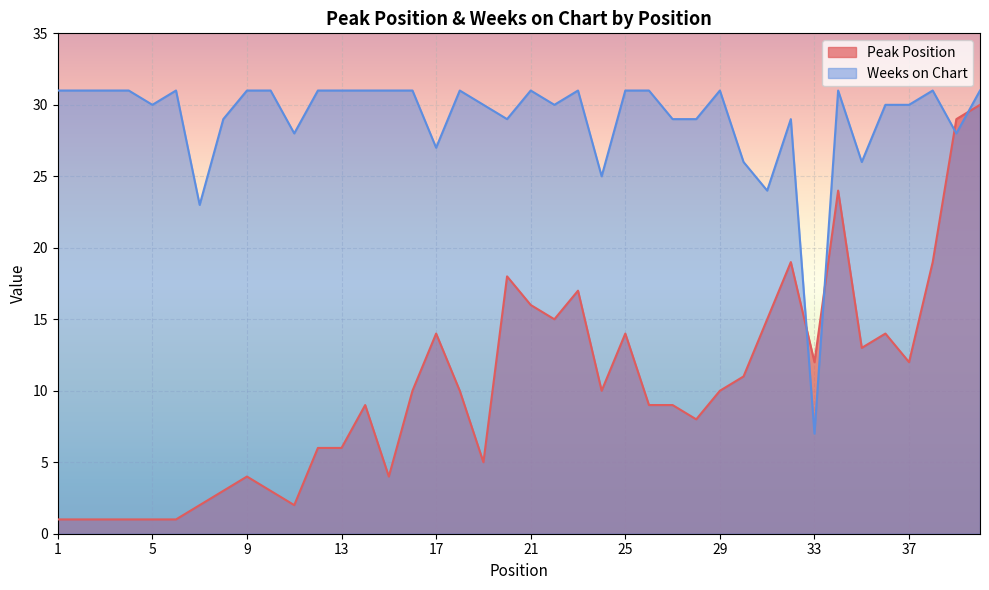

Is the value of Peak Position at 9 greater than the value of Weeks on Chart at 33?

No